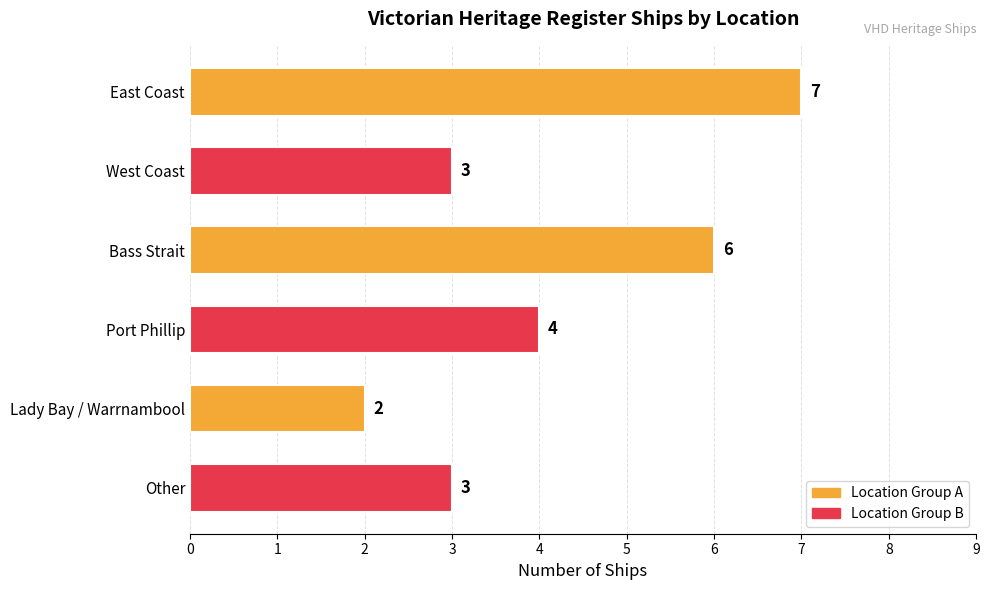

What is the average value?

4